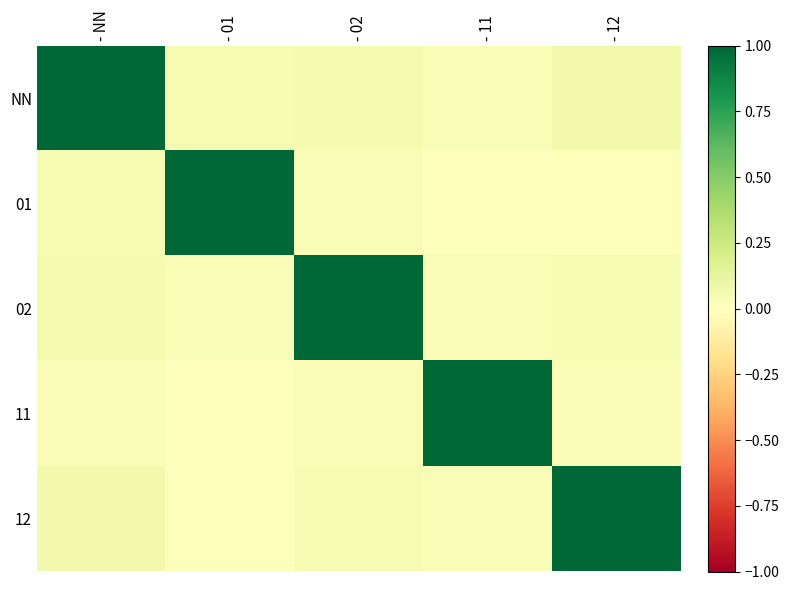

What is the total value across all series at - 01?

1.1